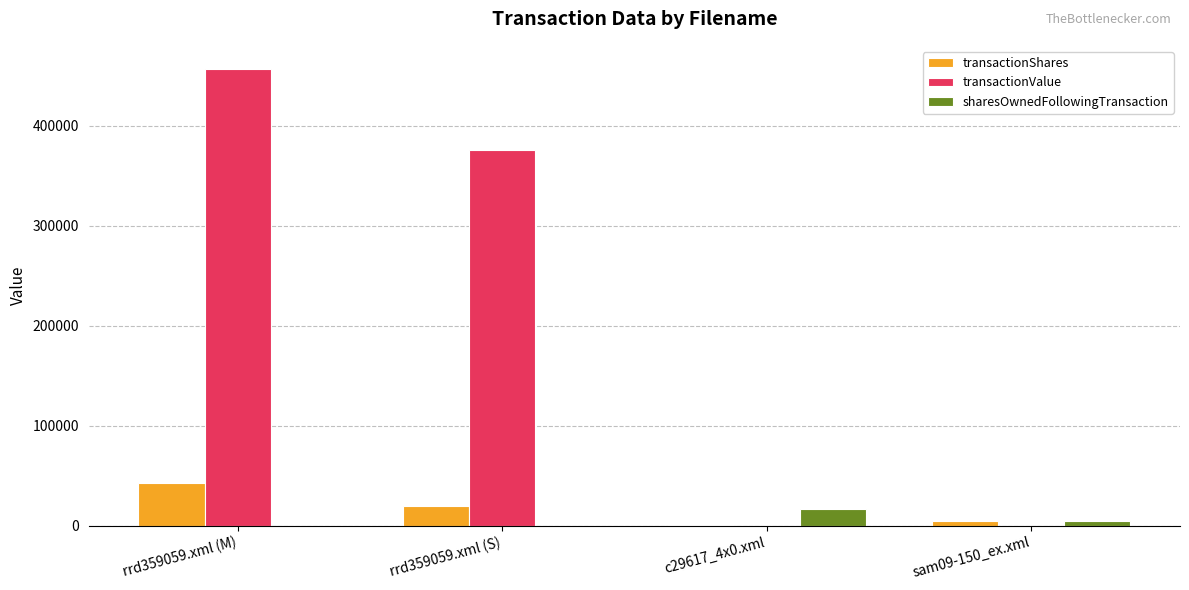

Is the value of sharesOwnedFollowingTransaction at rrd359059.xml (M) greater than the value of transactionValue at rrd359059.xml (M)?

No